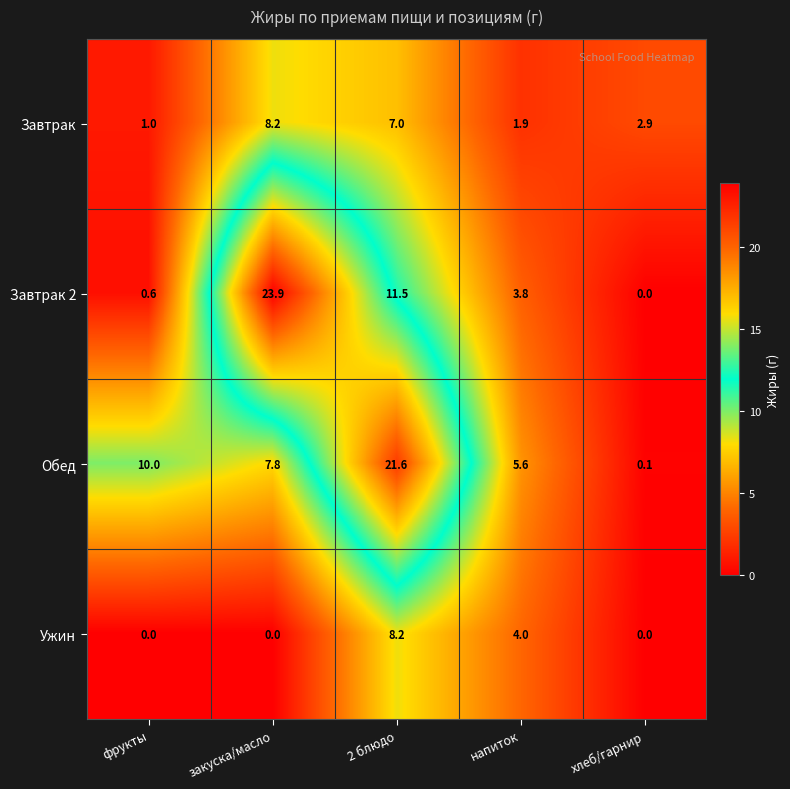

Is it true that Ужин equals 0.0 at закуска/масло?

True